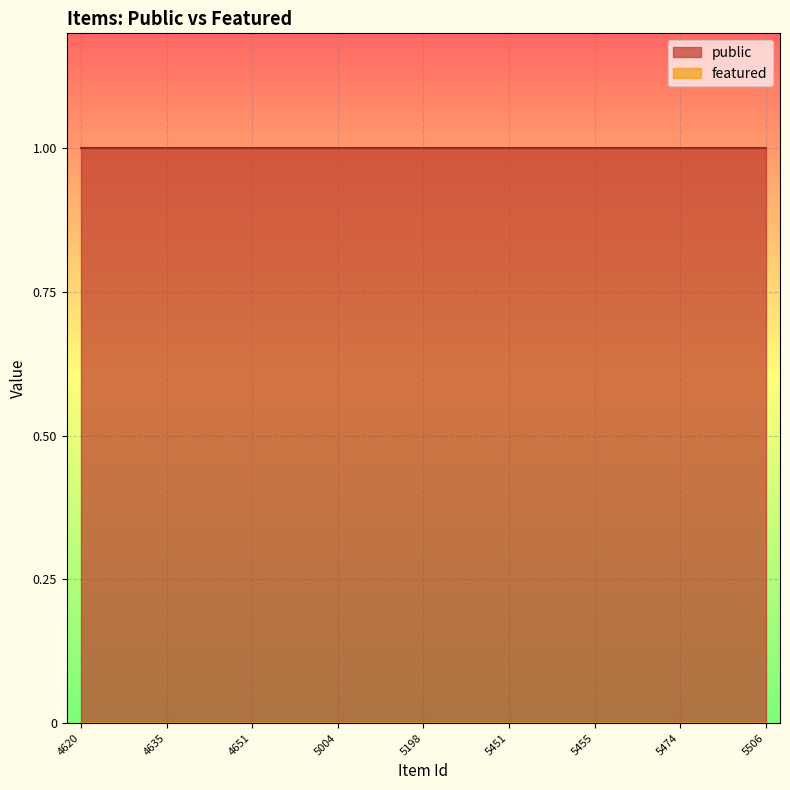

Which category has the highest value in the public series?

4620